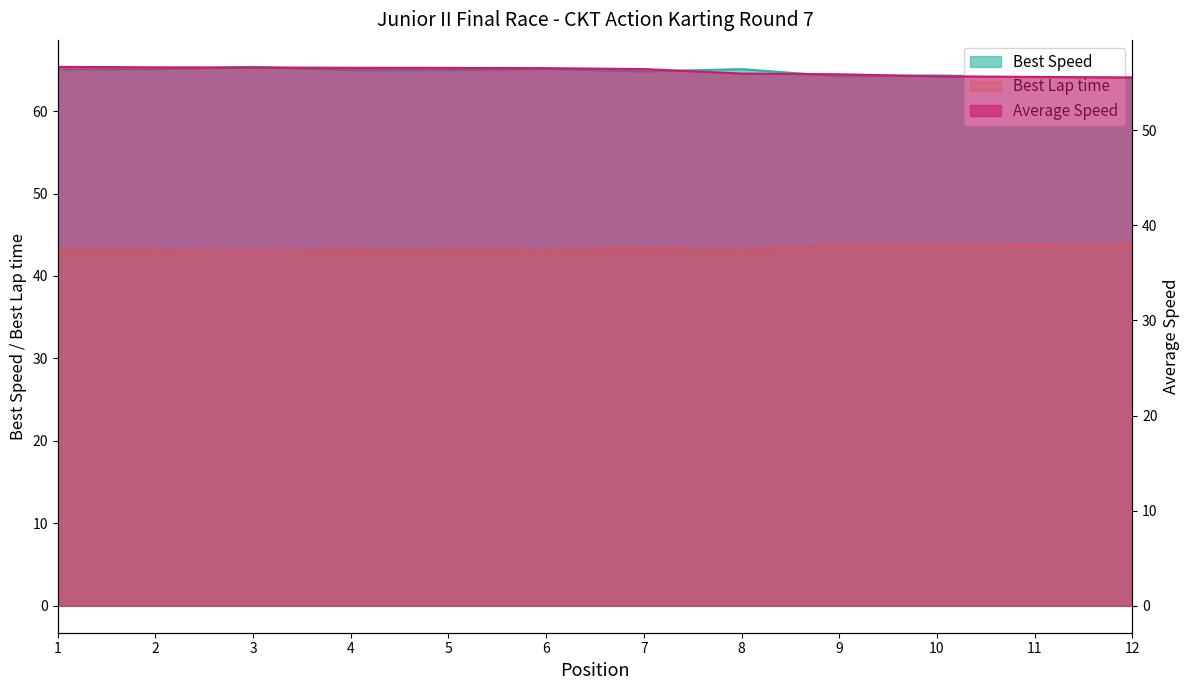

True or false: Best Lap time and Total Time cross at least once.

False